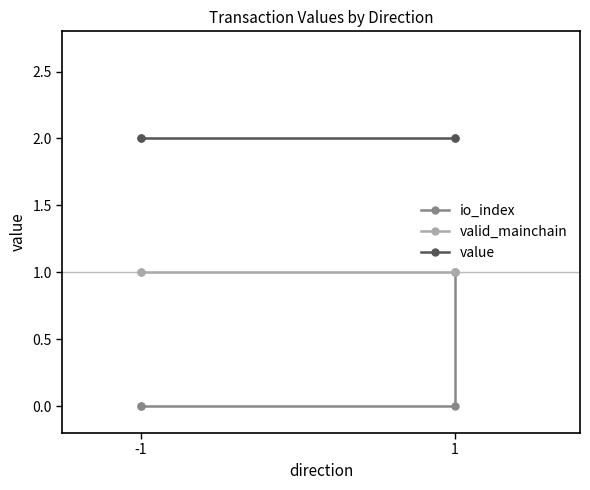

Which category has the lowest value in the valid_mainchain series?

-1